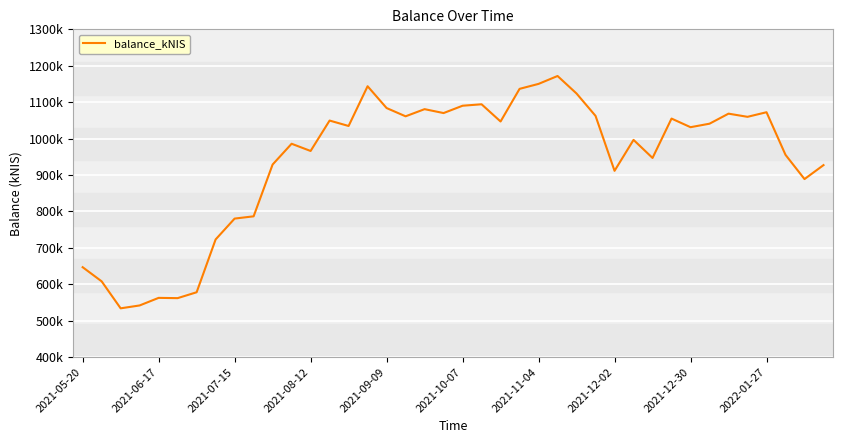

What is the maximum value shown in the chart?

1171887.6